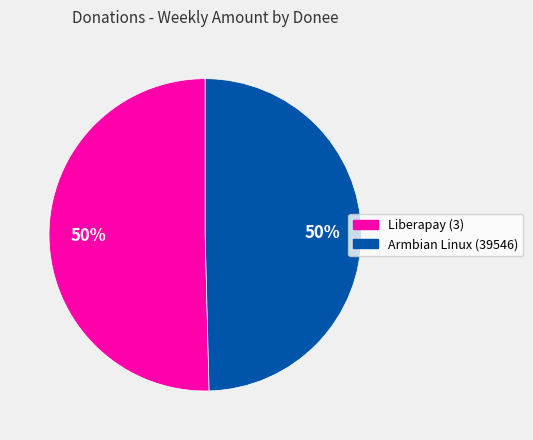

To the nearest percent, what is the combined percentage of Liberapay (3) and Armbian Linux (39546)?

100%